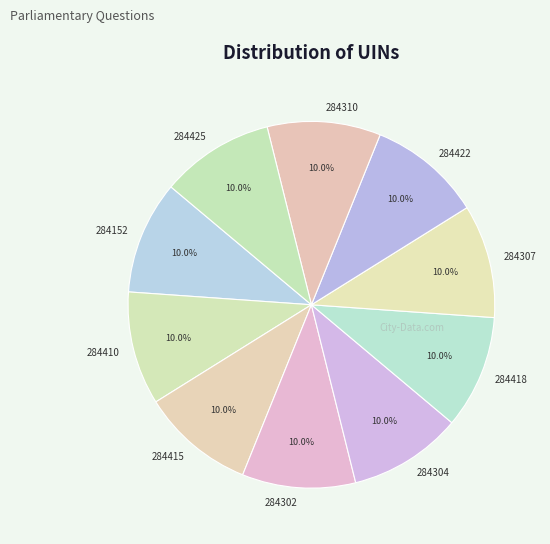

What portion of the pie excludes 284422?

90.0%